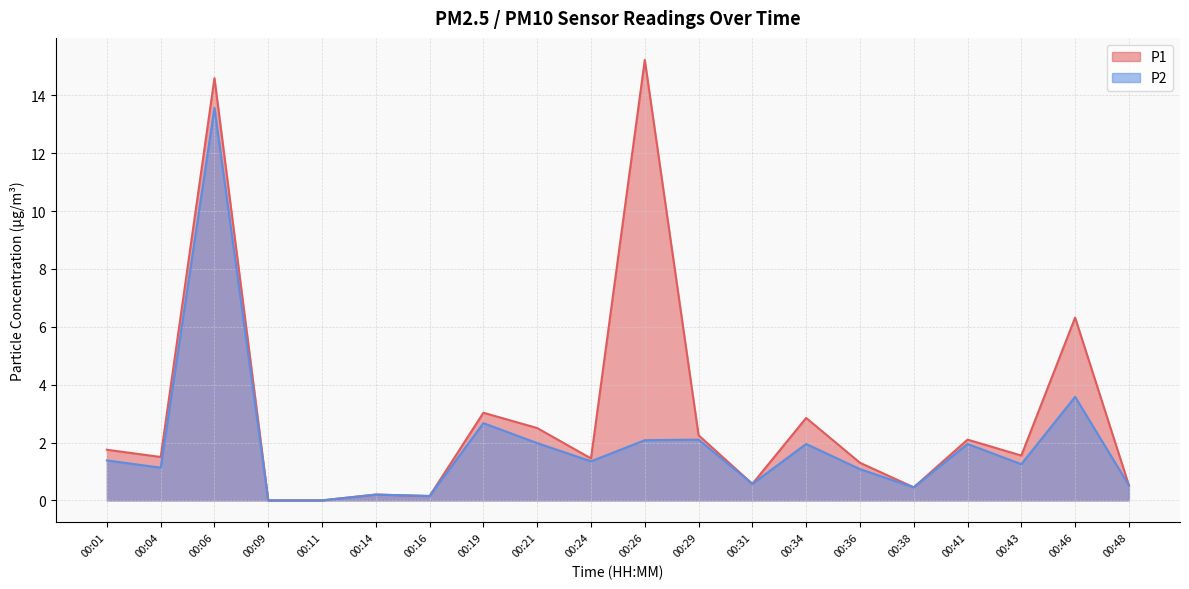

The value of P2 at 00:24 is 0.4. True or false?

False